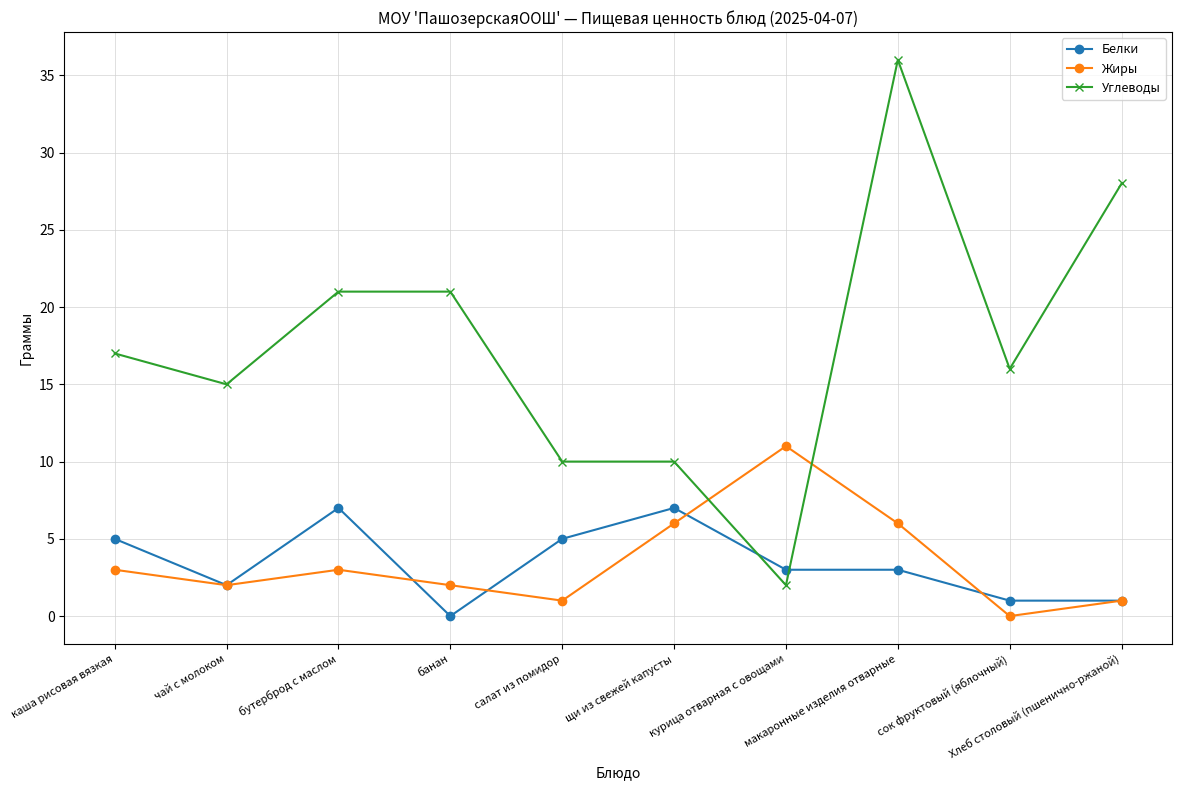

What is the difference between the highest and lowest values at Хлеб столовый (пшенично-ржаной)?

27